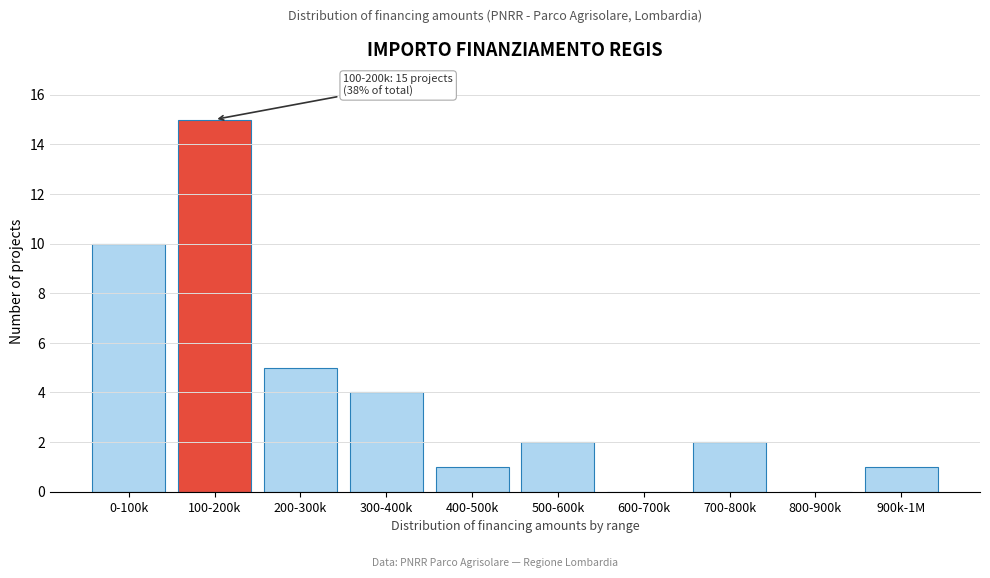

Reading left to right, what are all the values shown in this chart?

0-100k=10	100-200k=15	200-300k=5	300-400k=4	400-500k=1	500-600k=2	600-700k=0	700-800k=2	800-900k=0	900k-1M=1